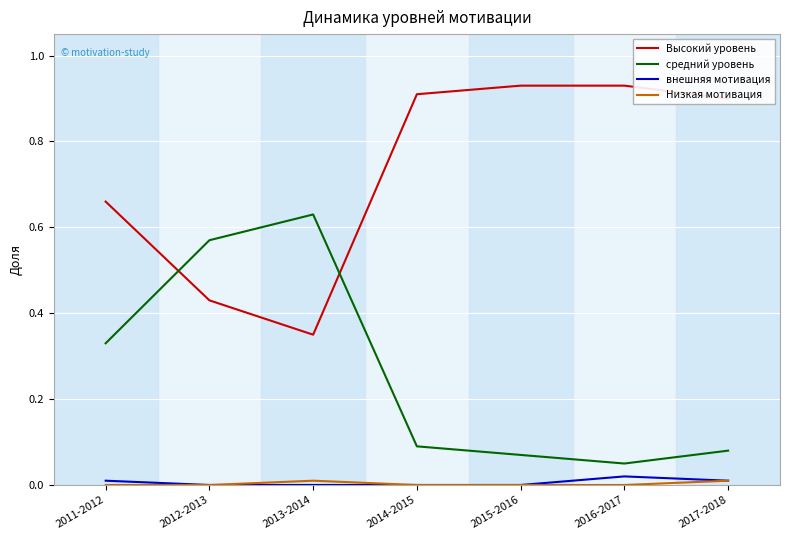

True or false: Высокий уровень and внешняя мотивация intersect in this chart.

False